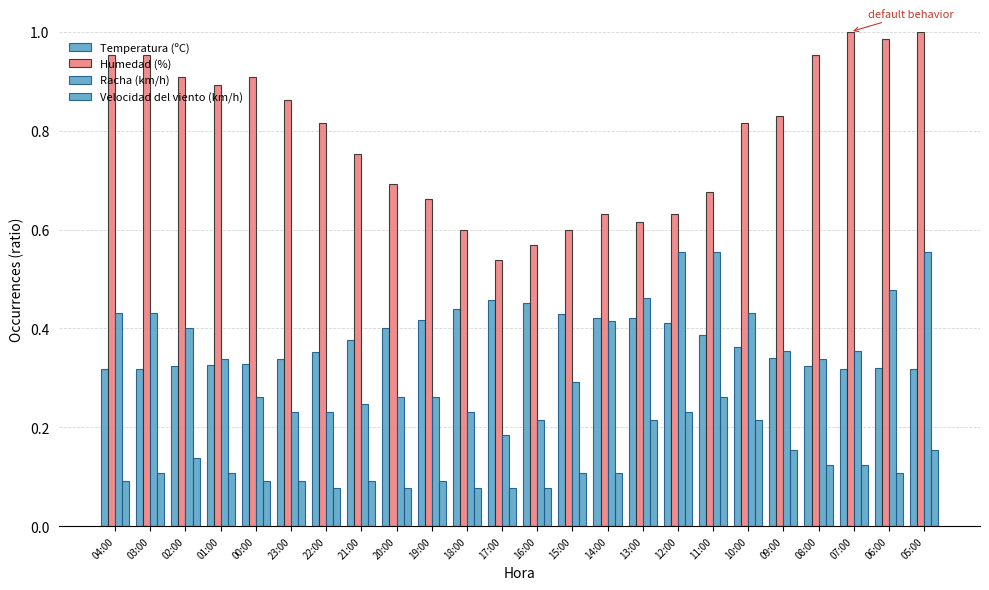

How many distinct data groups are displayed?

4